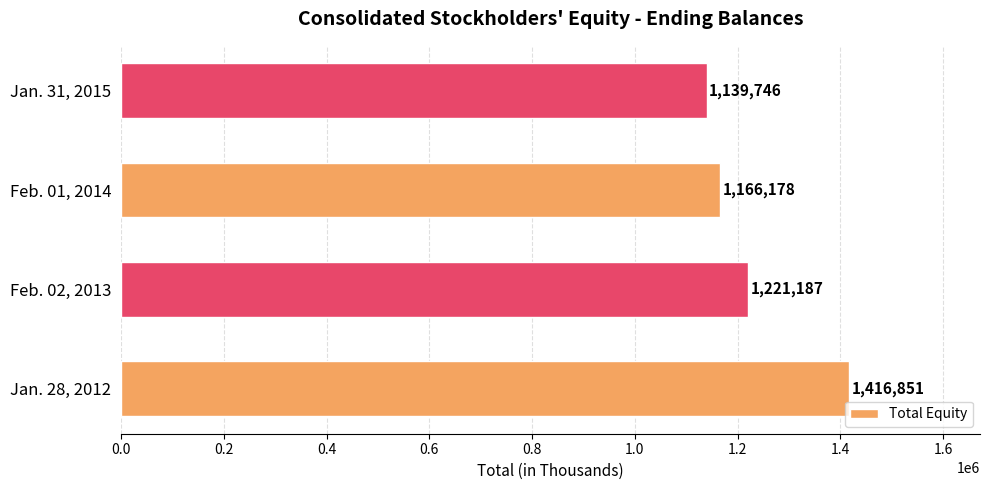

Reading bottom to top, transcribe all the data shown in this chart.

1416851	1221187	1166178	1139746